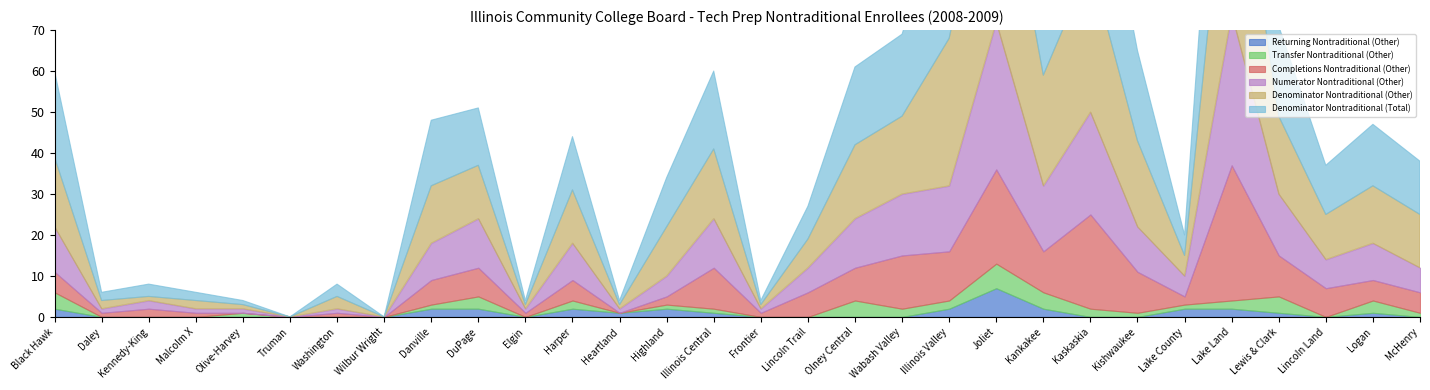

What is the average value of the Denominator Nontraditional (Other) series?

14